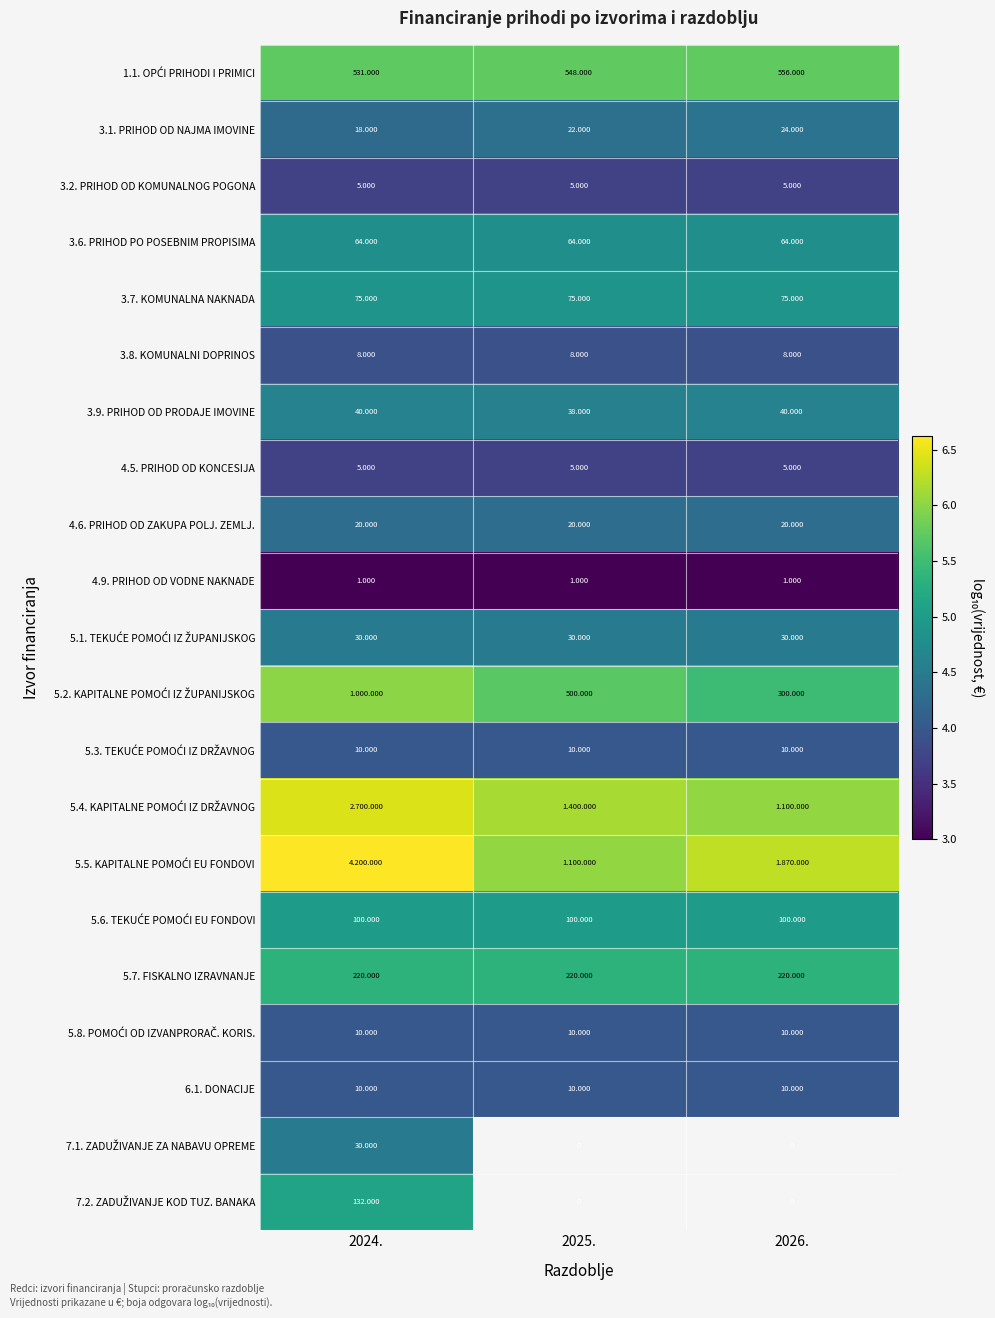

What is the greatest value displayed?

6.6